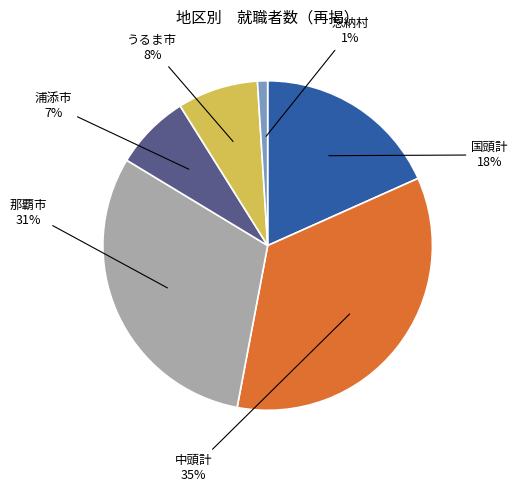

To the nearest percent, what is the difference between the largest and smallest slice percentages?

34%